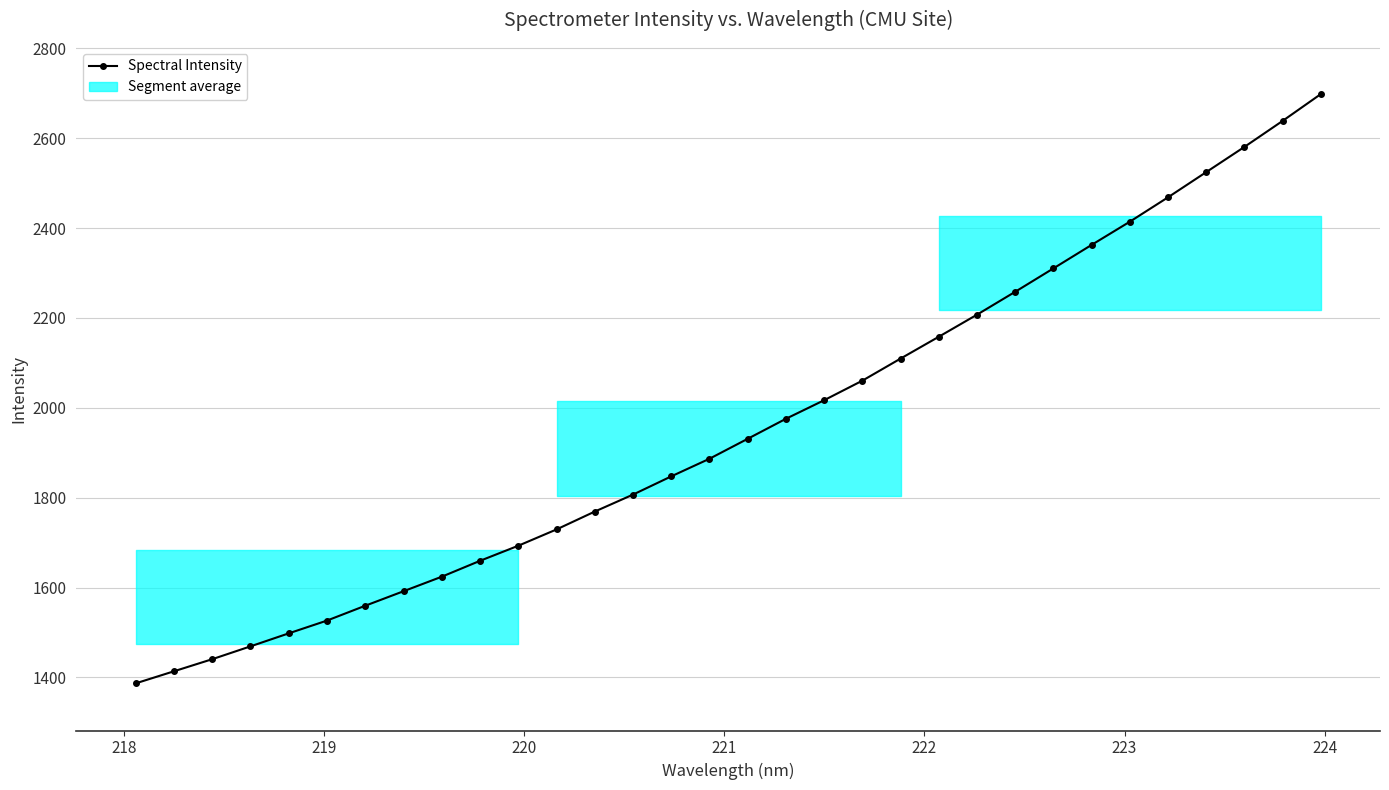

What is the value of the Spectral Intensity point at the 31st from the left?

2638.3